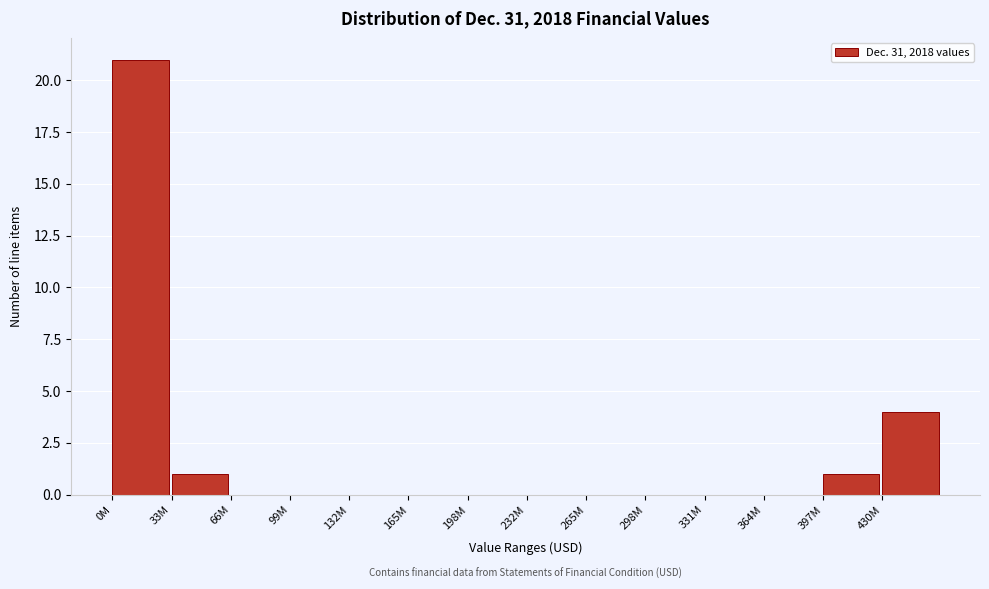

Reading right to left, what are all the values shown in this chart?

430M=4	397M=1	364M=0	331M=0	298M=0	265M=0	232M=0	198M=0	165M=0	132M=0	99M=0	66M=0	33M=1	0M=21